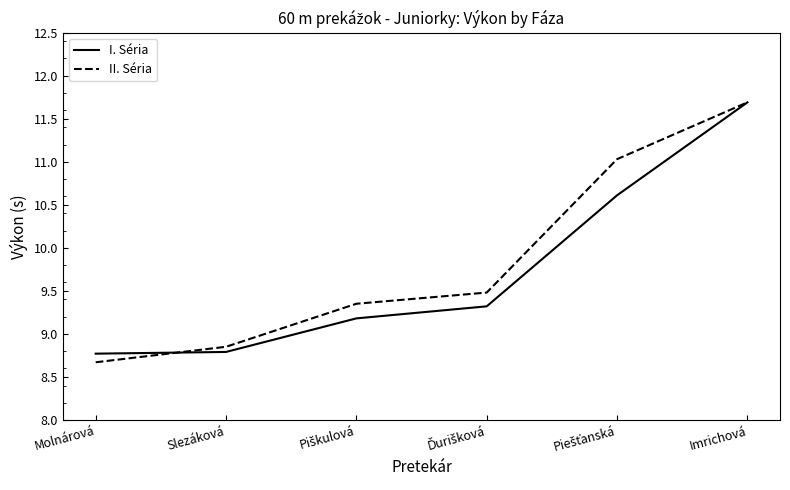

At which category is the sum across all series the highest?

Imrichová